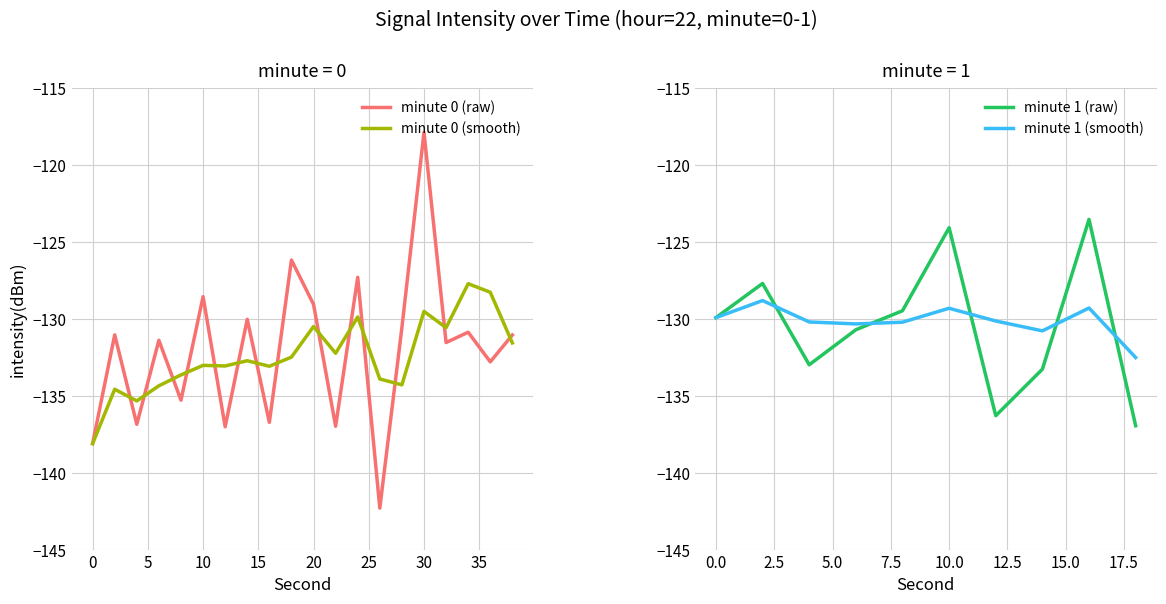

Is it true that minute 0 equals -137.0 at 12?

True